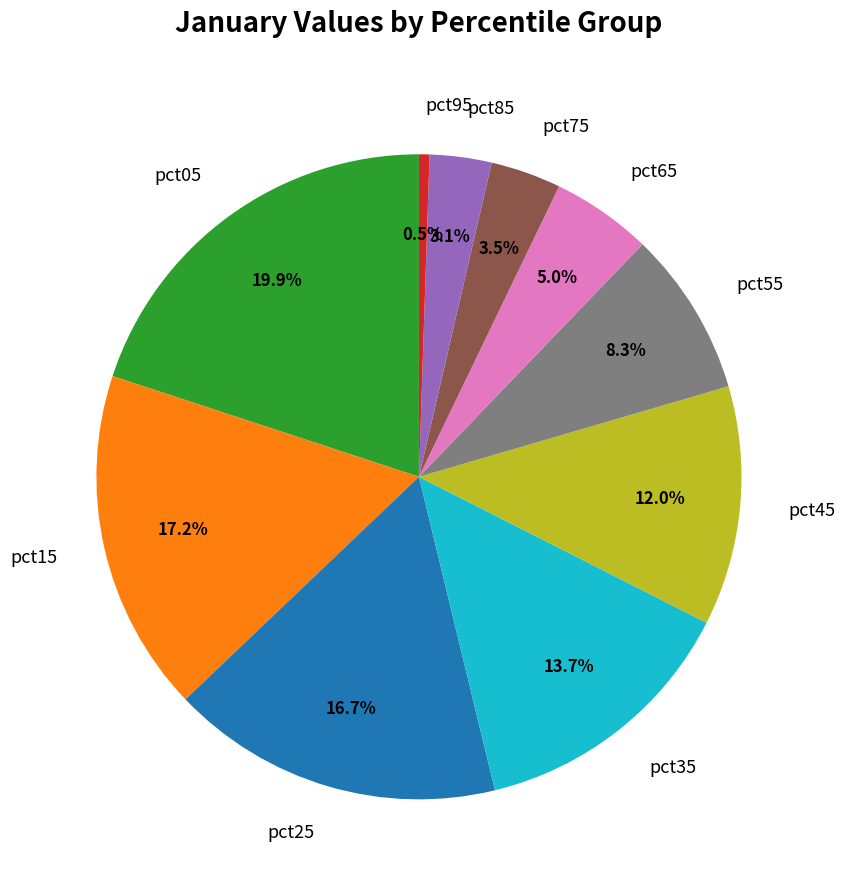

The pct05 slice represents 14% of the pie. True or false?

False